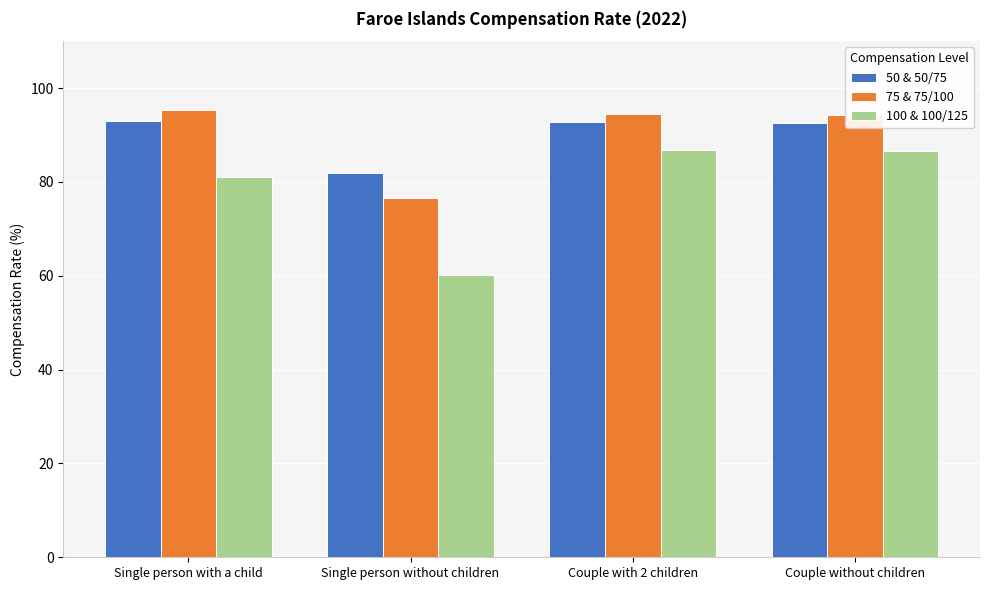

What is the sum of the 100 & 100/125 values at Single person with a child and Couple with 2 children?

167.9